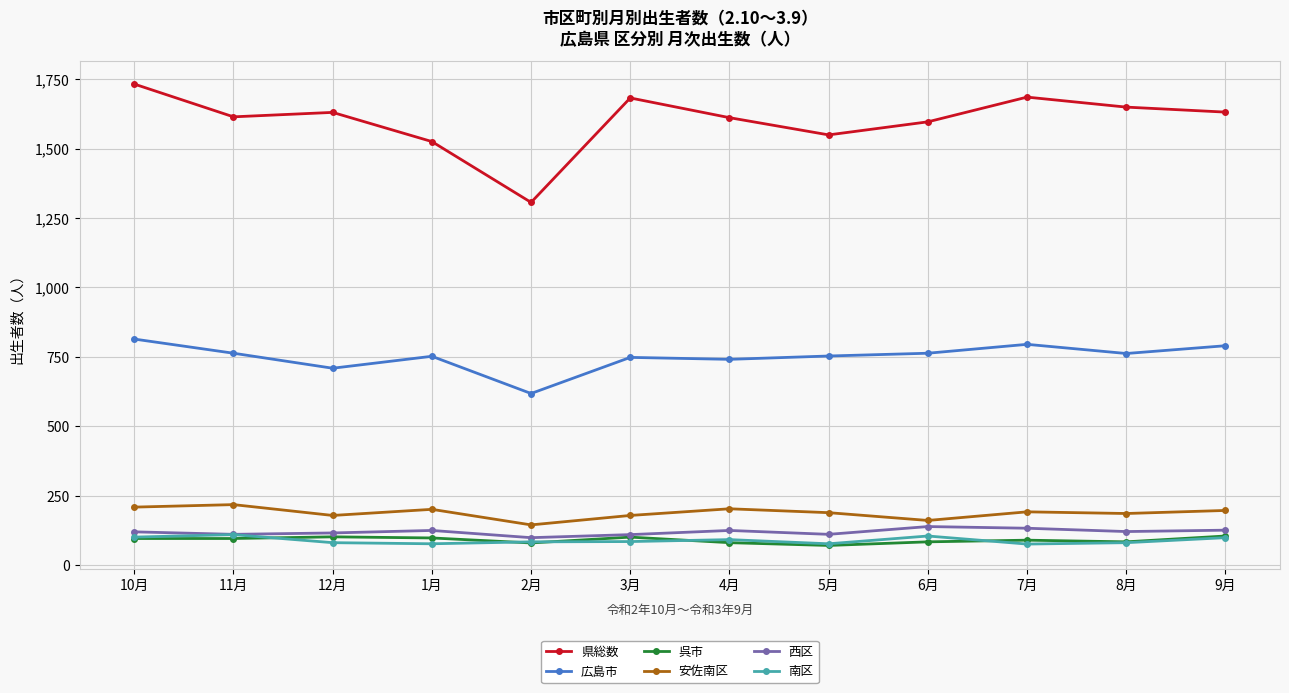

What position from the right is 11月?

11